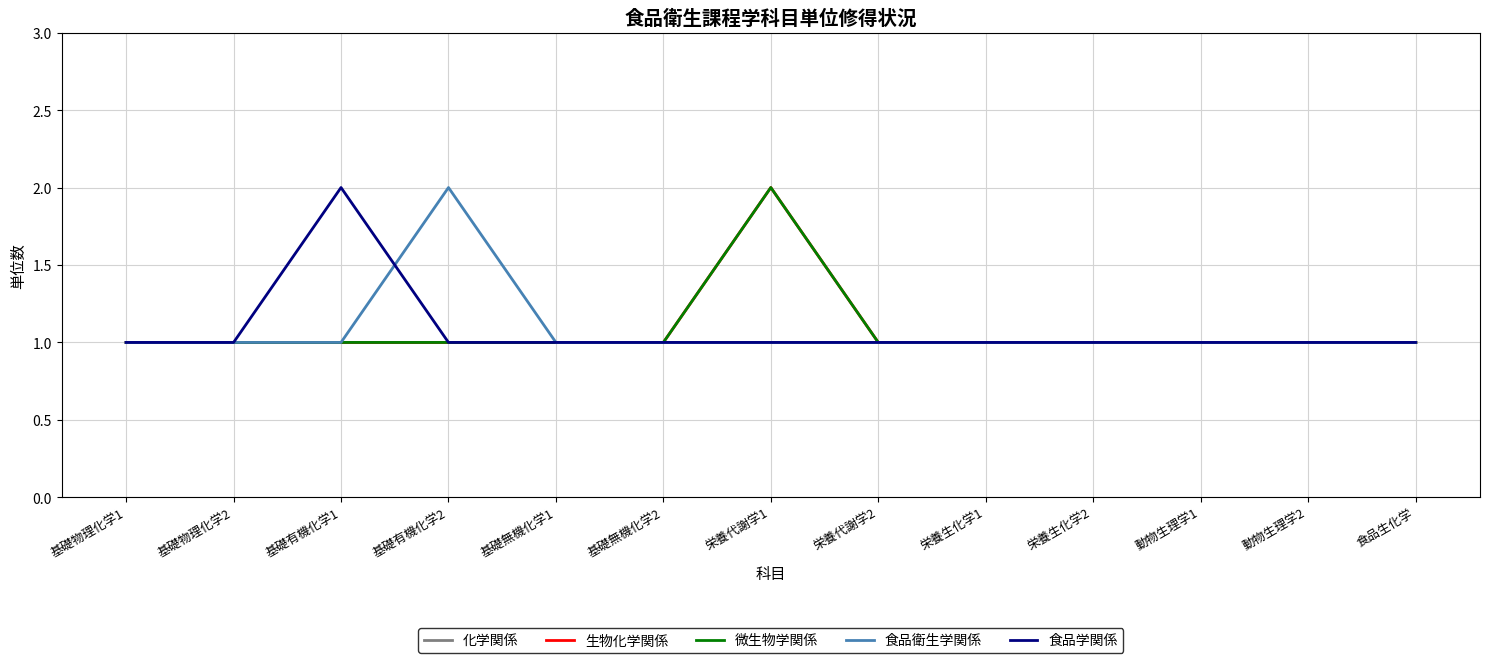

Does the chart display data point markers on the line(s)?

No